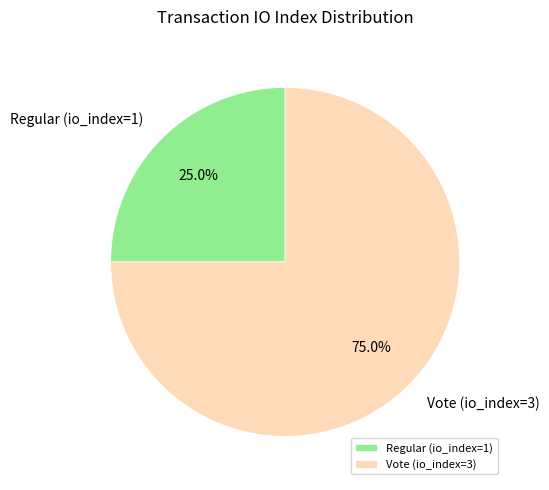

What percentage is the Vote (io_index=3) slice, to the nearest percent?

75%